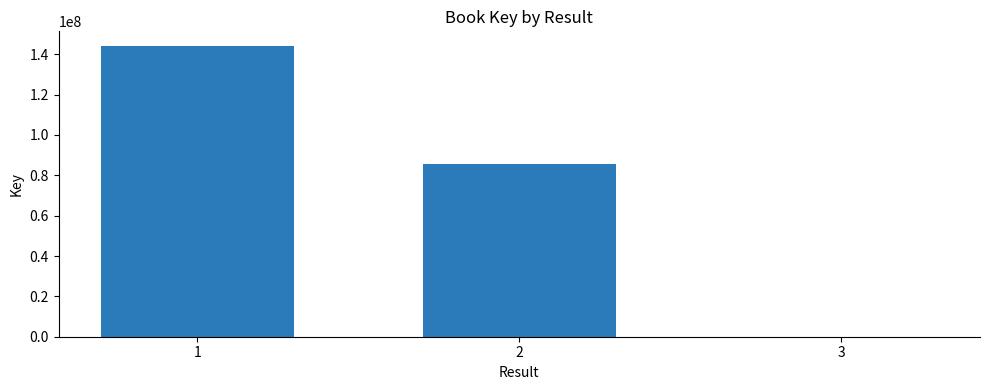

What is the sum of all values?

229668542